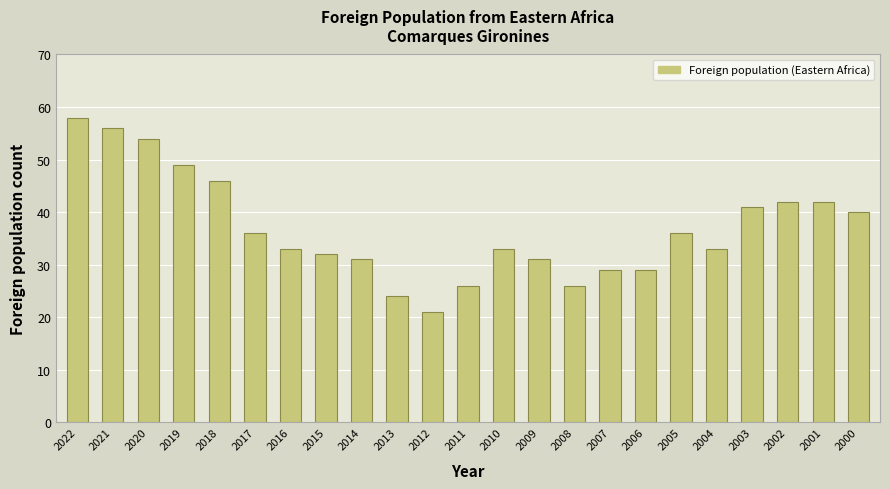

True or false: the data shows 42 at 2001.

True